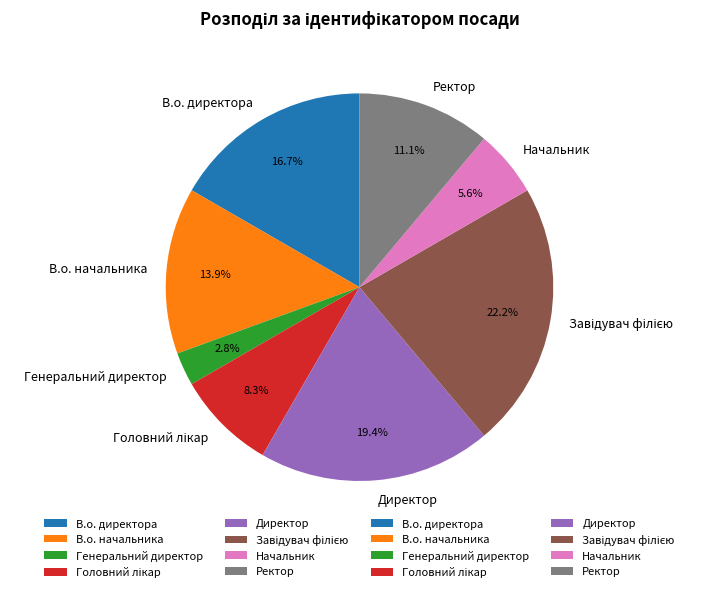

Is the sum of Ректор and Начальник greater than half?

No